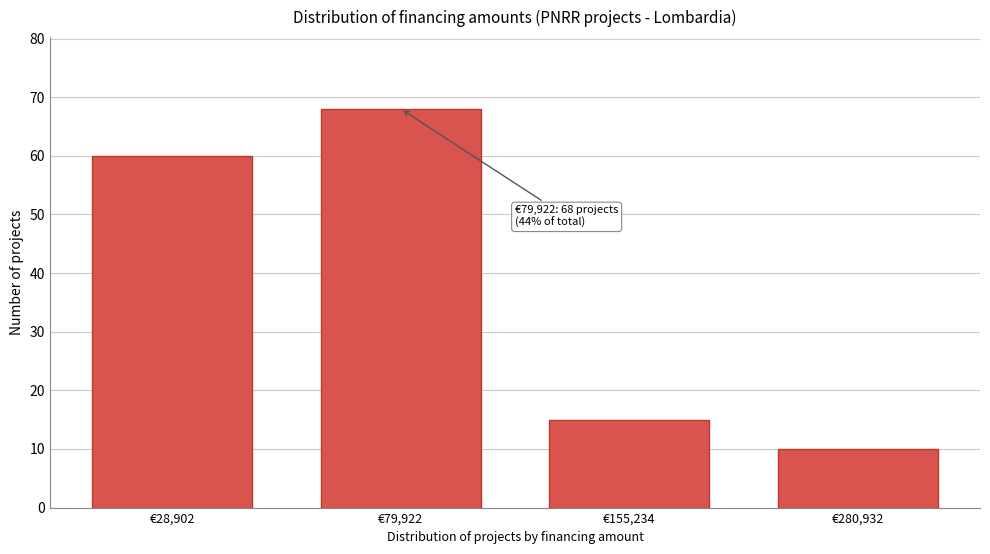

Reading left to right, what are all the values shown in this chart?

60	68	15	10